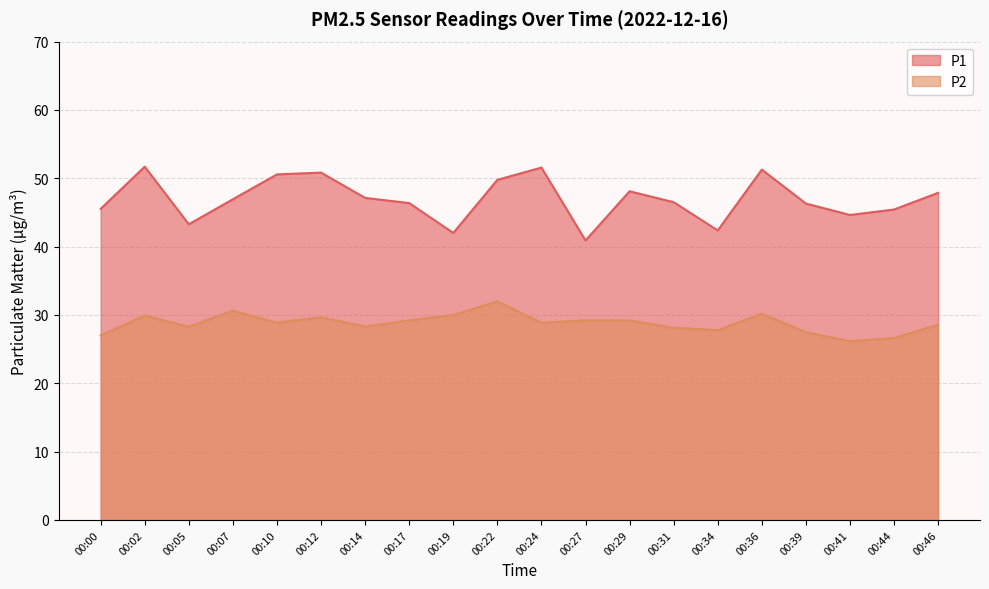

At which category is the sum across all series the highest?

00:22